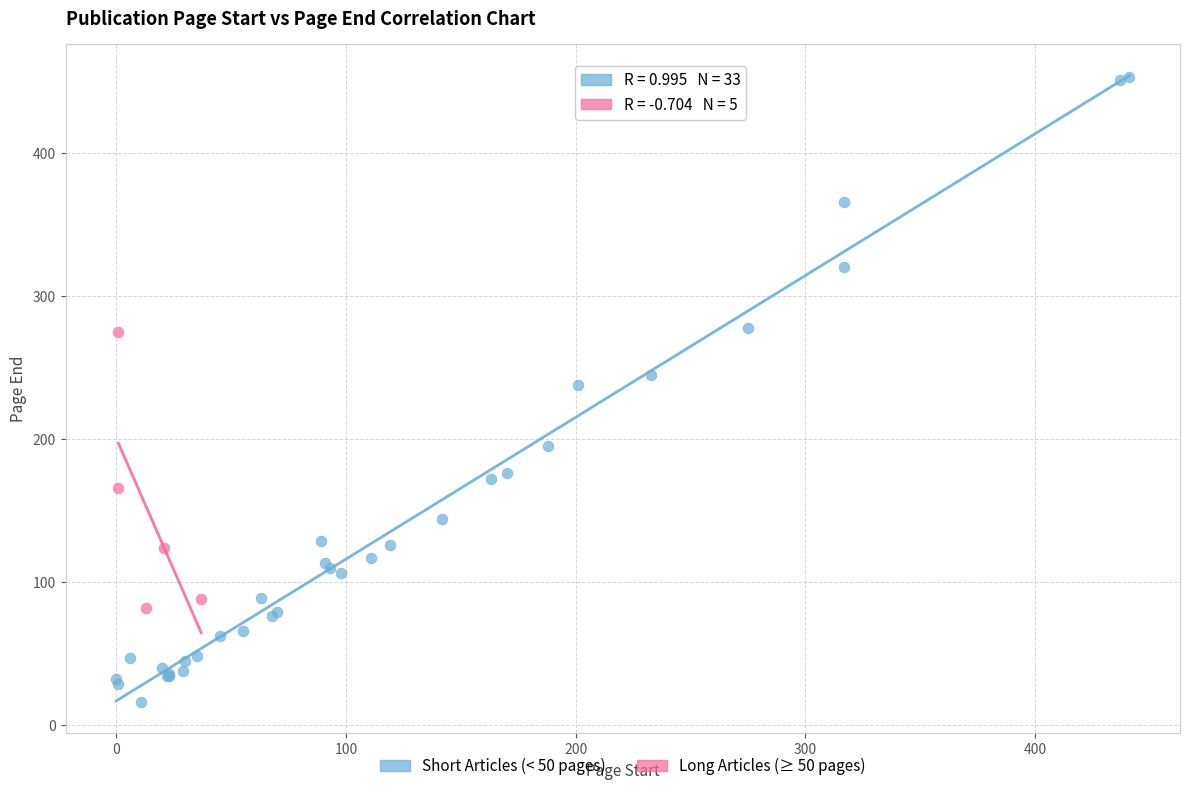

Which series has the largest Y range (max minus min)?

Short Articles (< 50 pages)